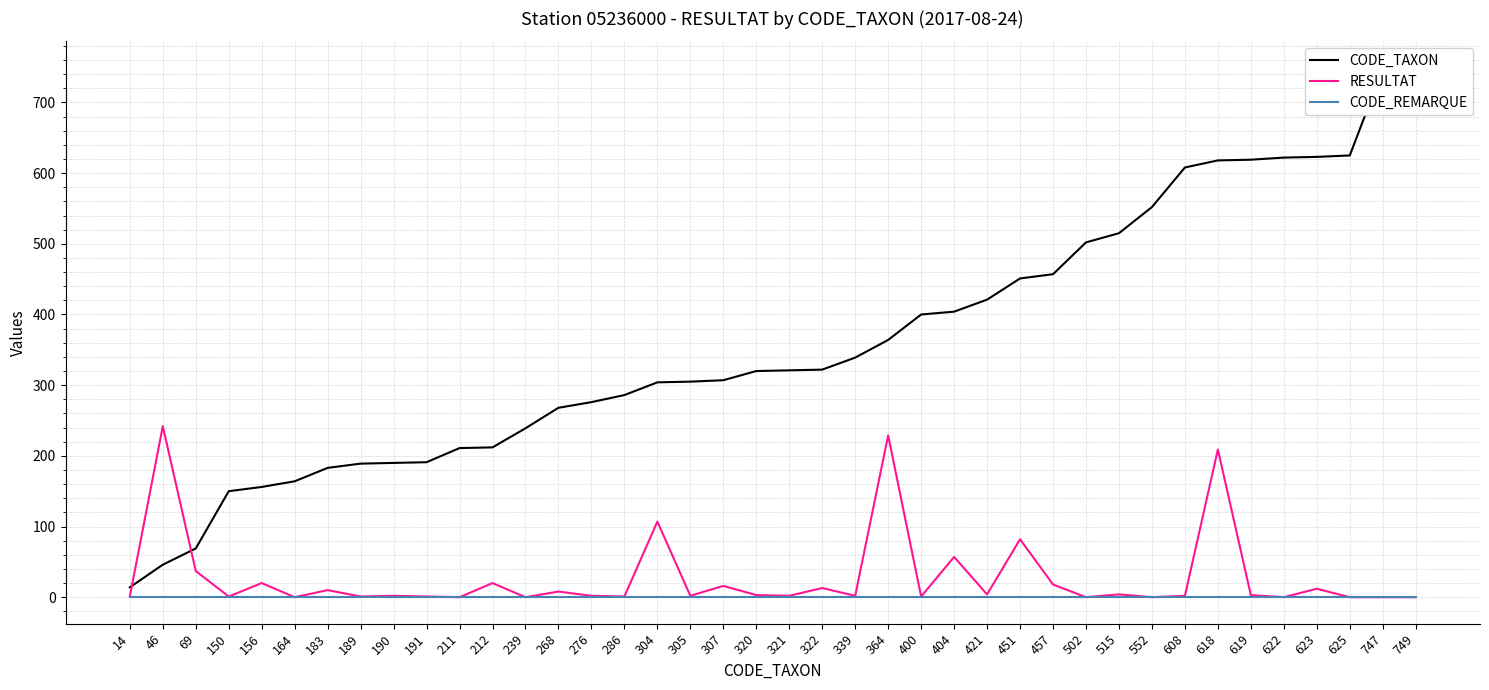

Which series has the widest spread of values?

CODE_TAXON